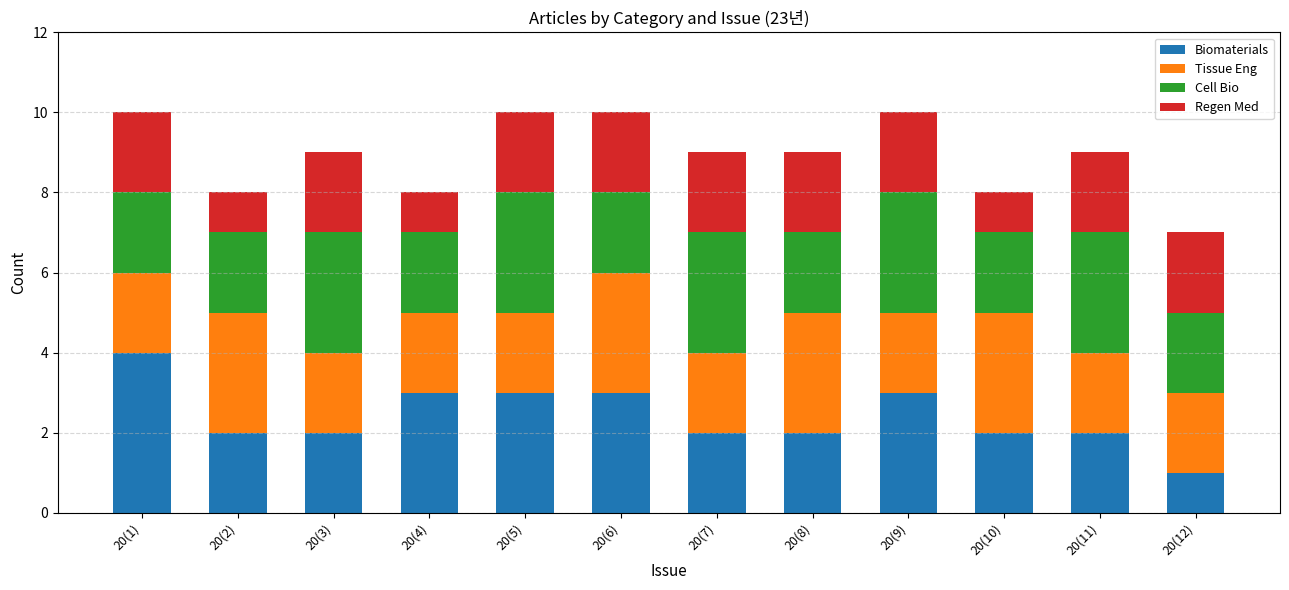

True or false: Biomaterials has a value of 3 at 20(9).

True